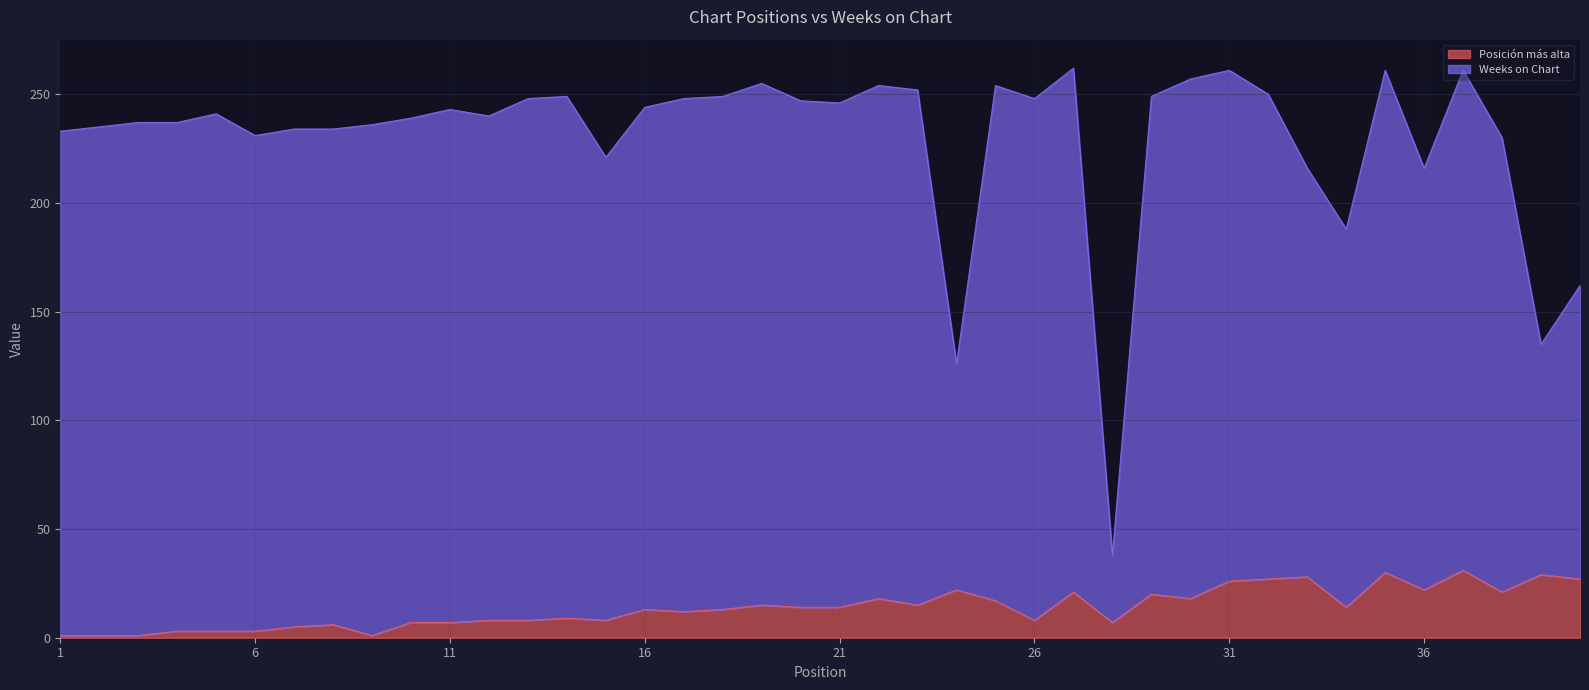

List the labels in order of value, smallest first.

1, 2, 3, 9, 4, 5, 6, 7, 8, 10, 11, 28, 12, 13, 15, 26, 14, 17, 16, 18, 20, 21, 34, 19, 23, 25, 22, 30, 29, 27, 38, 24, 36, 31, 32, 40, 33, 39, 35, 37